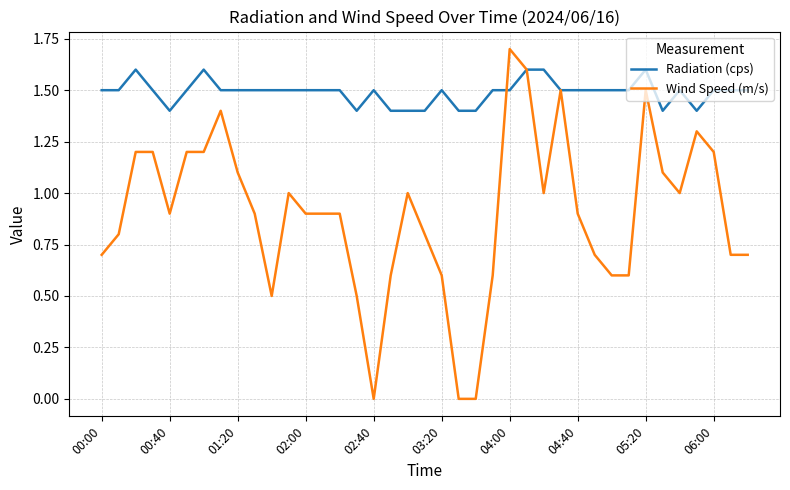

What is the maximum value for Radiation (cps)?

1.6